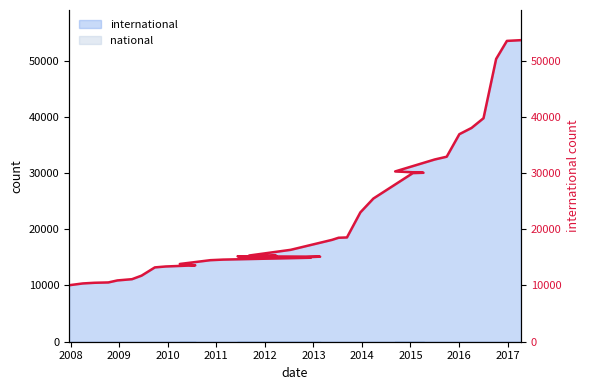

Between 2010 and 2013, which is larger?

2013